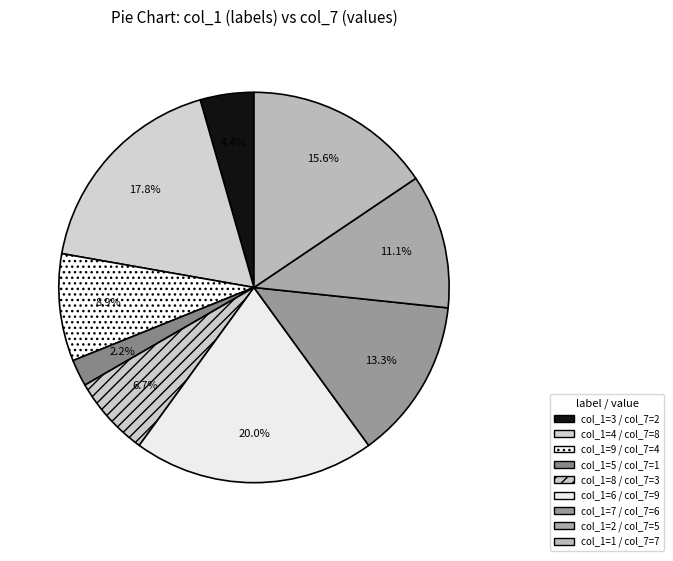

How many segments does this pie chart have?

9